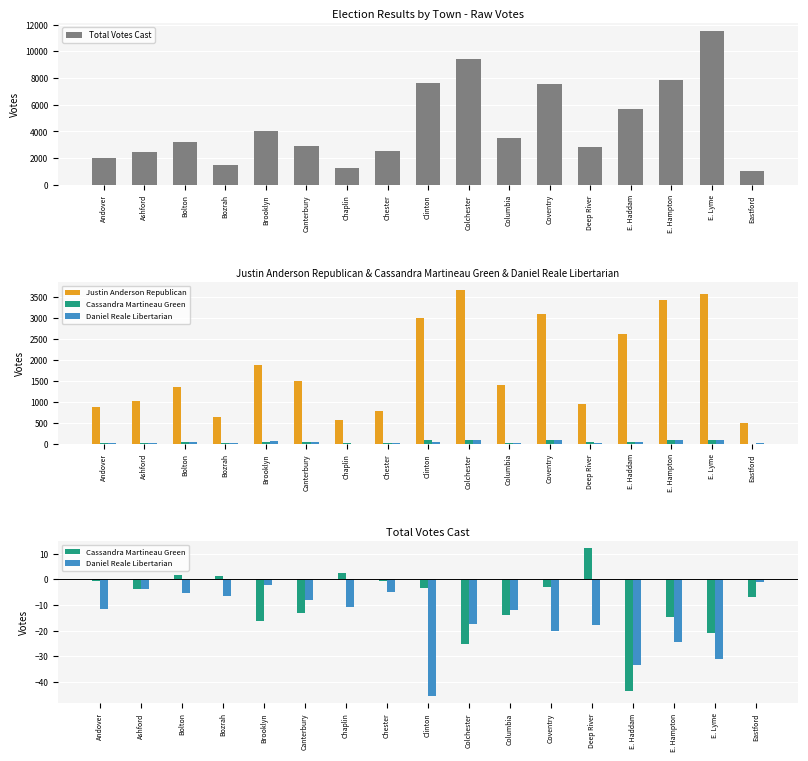

What is the value of the Cassandra Martineau Green bar at the 8th from the left?

-0.8